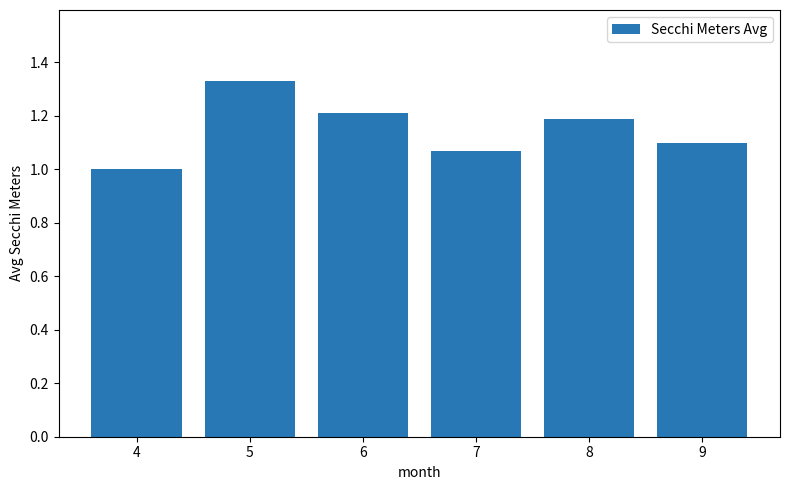

Count the number of categories in the chart.

6